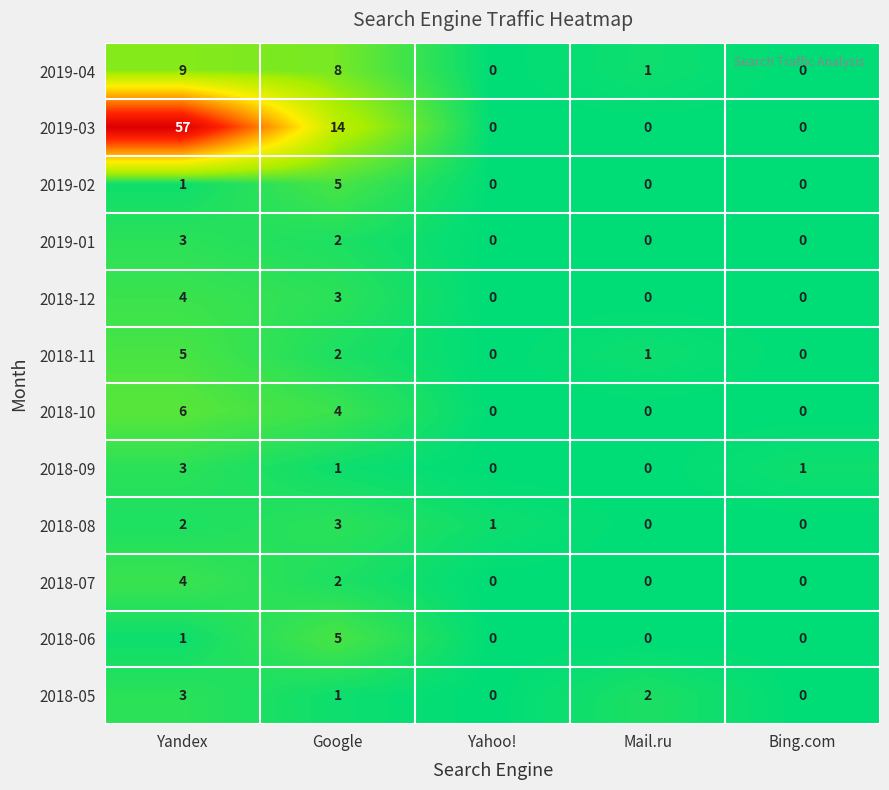

How many positive values does the 2019-04 series have?

3